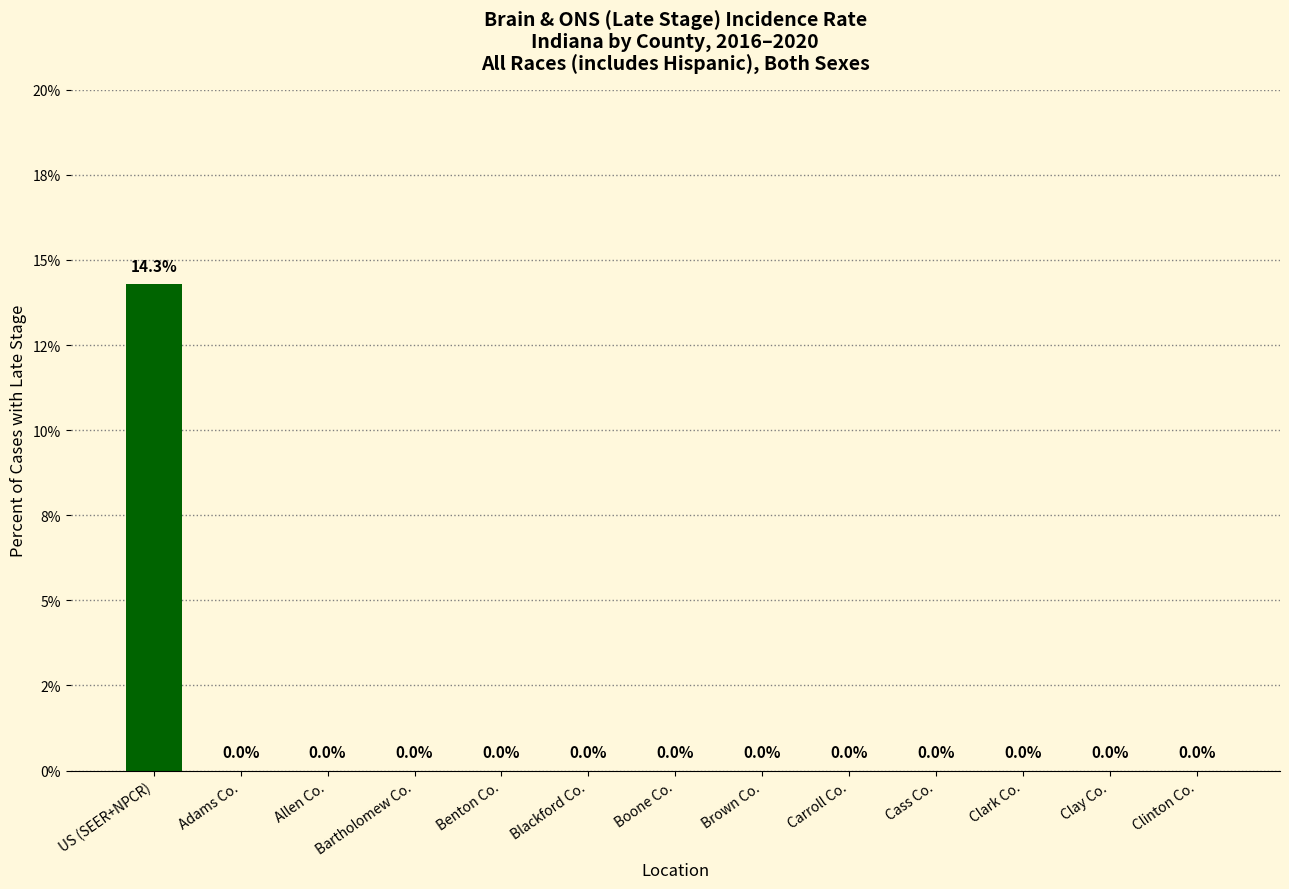

Are the bars horizontal?

No